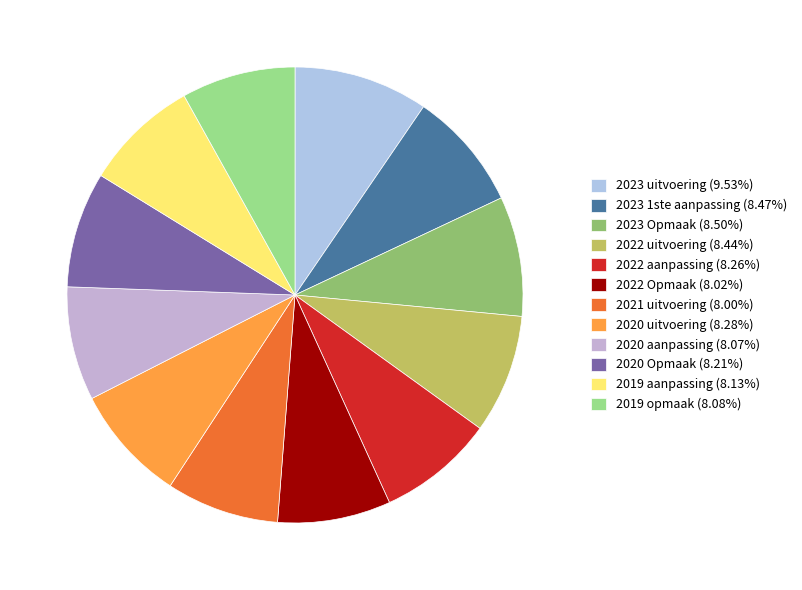

Which has a higher value, 2022 uitvoering or 2021 uitvoering?

2022 uitvoering